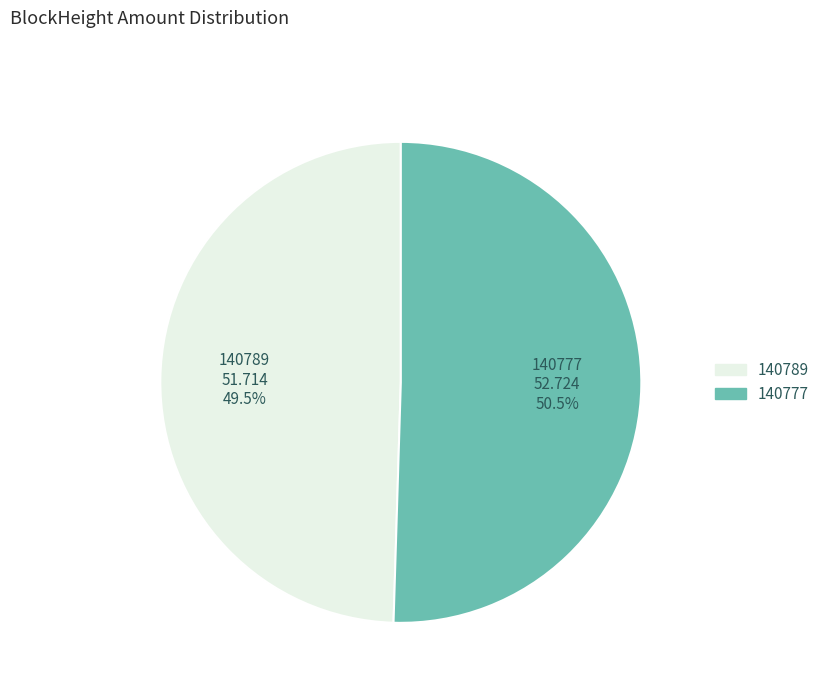

What is the smallest slice in the pie chart?

140789